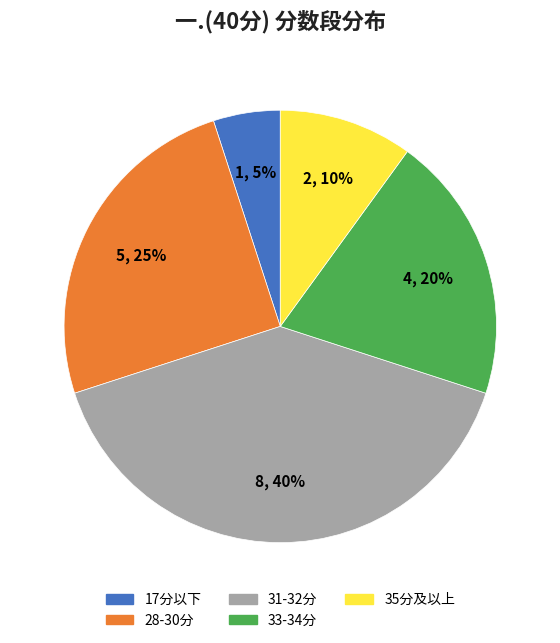

Which slice is the largest?

31-32分